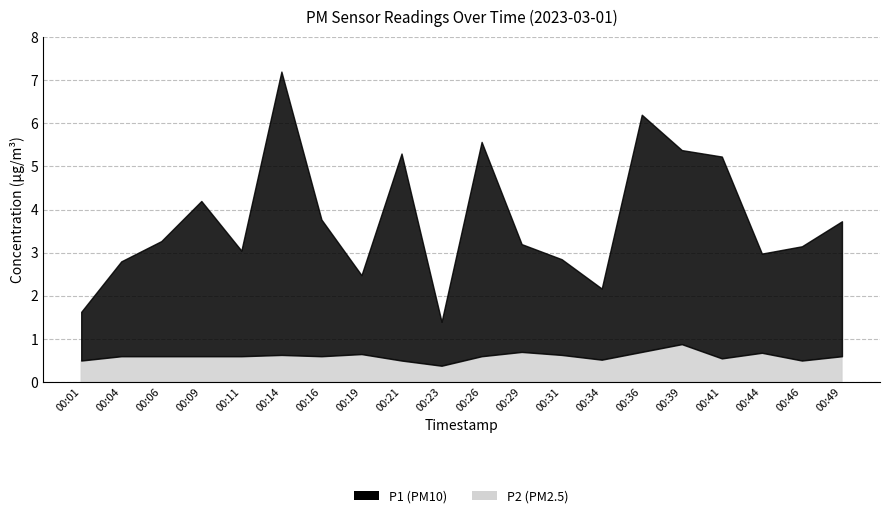

Rank the series at 00:34 from lowest to highest value.

P2, P1